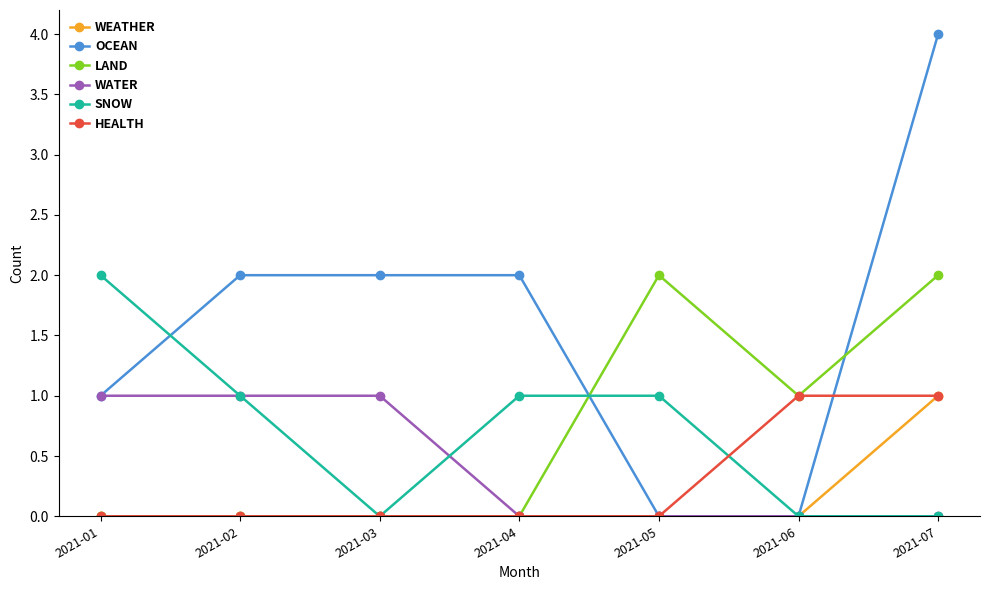

How many data points does each series have?

7